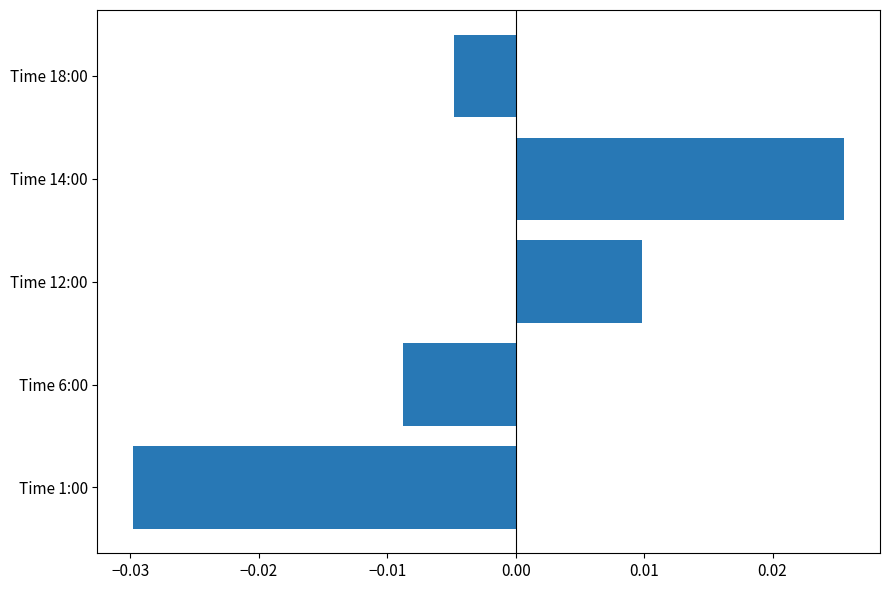

How many values exceed 0?

2